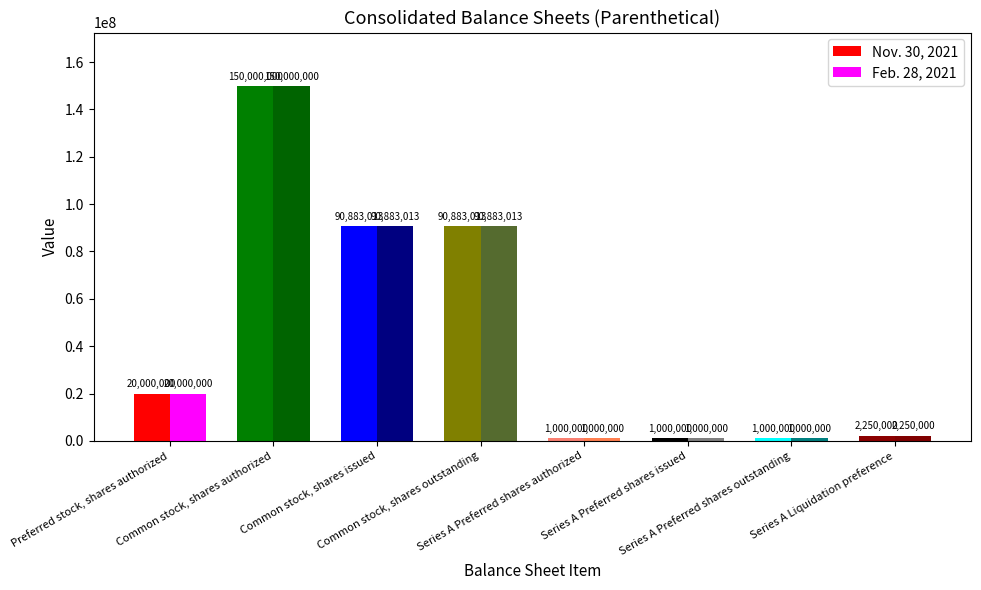

True or false: Nov. 30, 2021 has a value of 1000000 at Series A Preferred shares authorized.

True